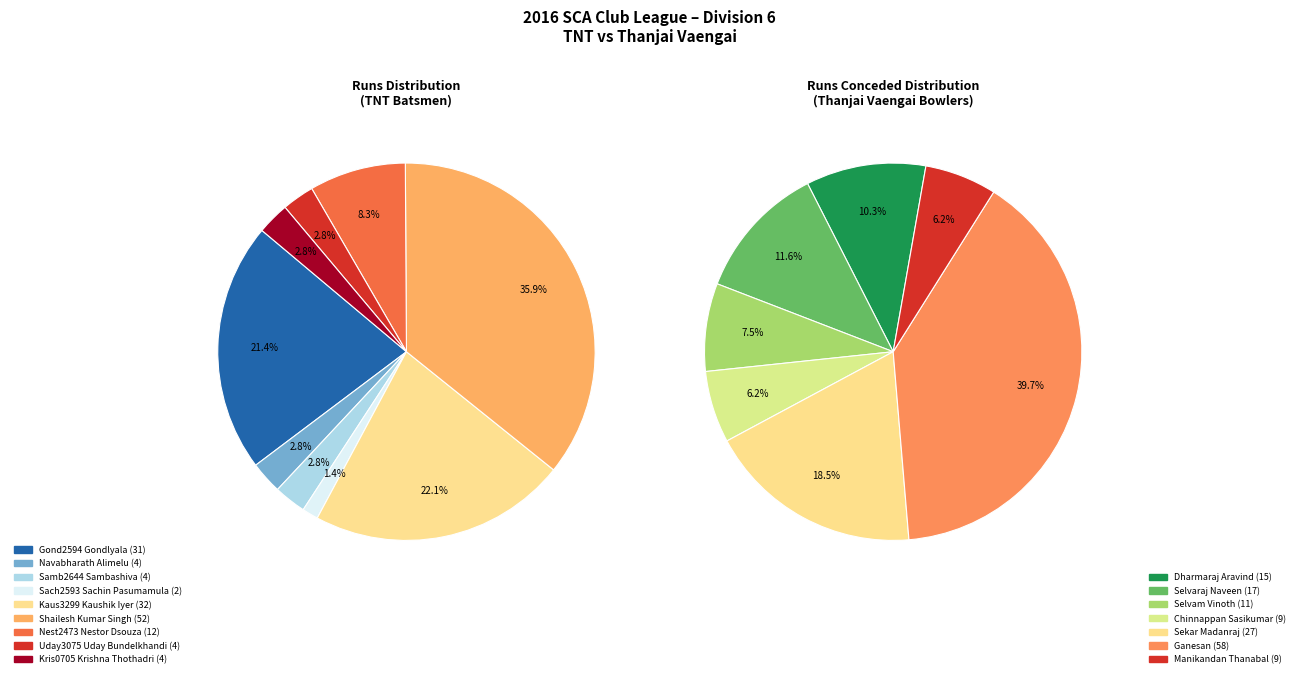

Is Kris0705 Krishna Thothadri the majority of the pie?

No